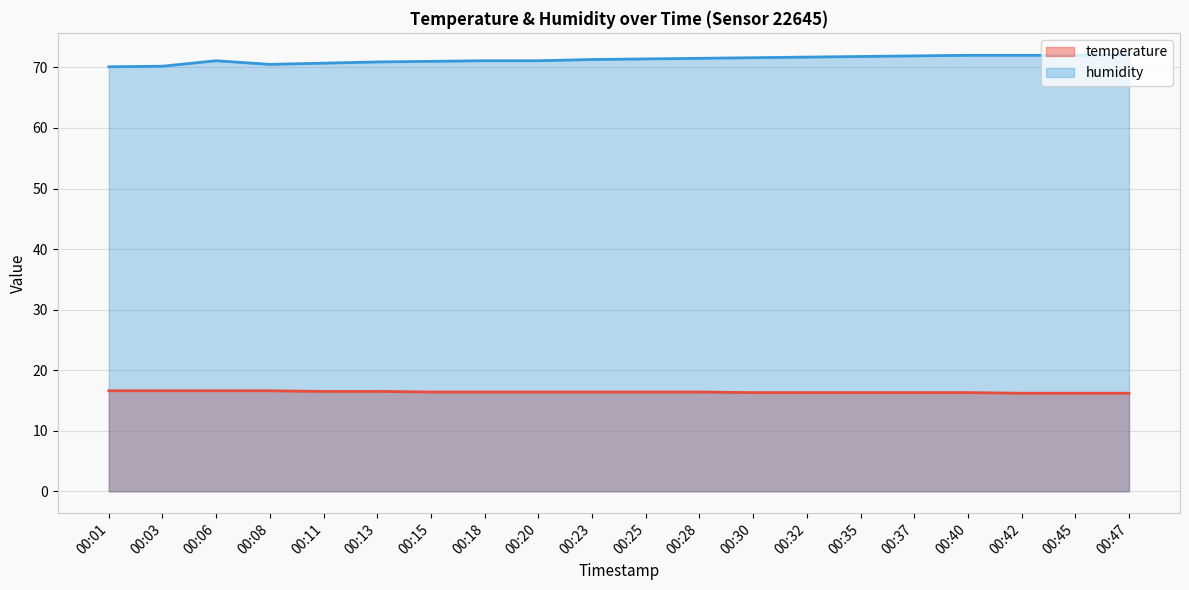

Which category has the highest value across all series?

00:47